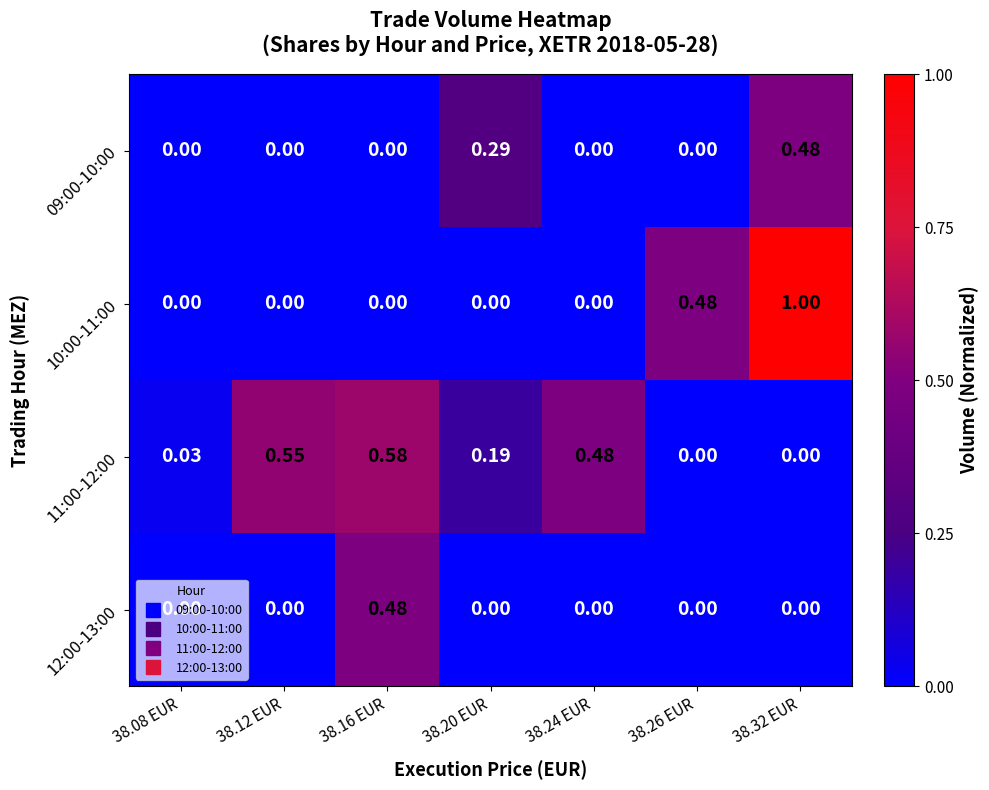

Is the value of 10:00-11:00 at 38.24 EUR greater than the value of 11:00-12:00 at 38.12 EUR?

No